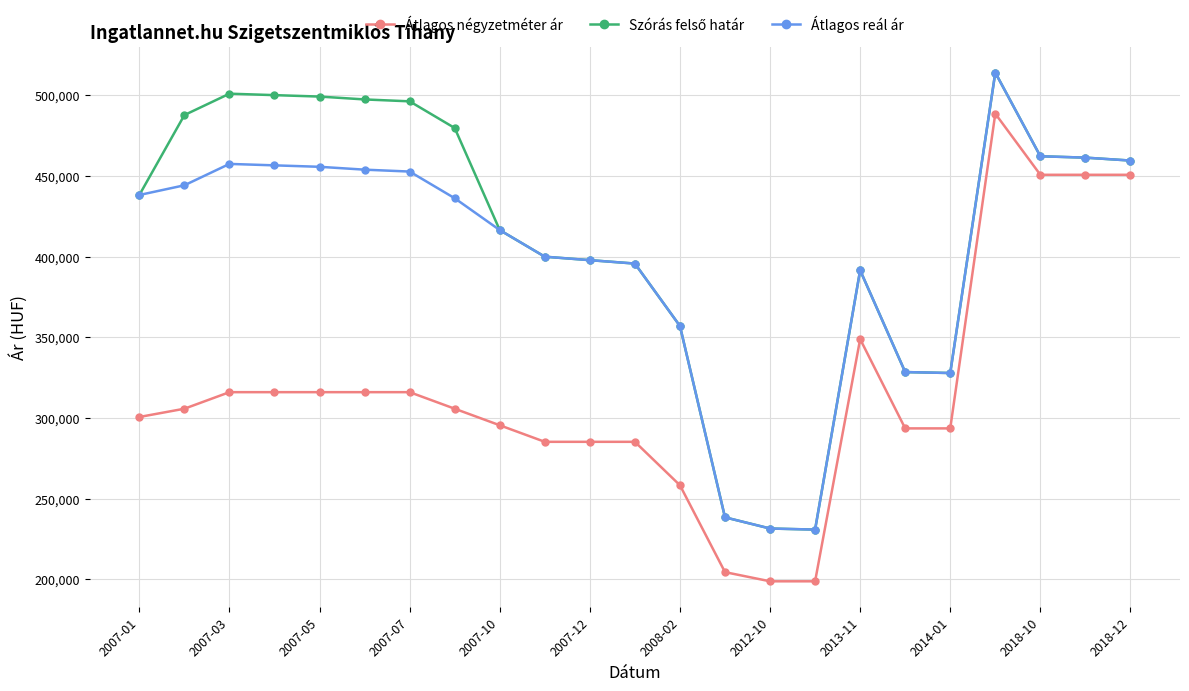

At how many categories does at least one series exceed 434075?

12